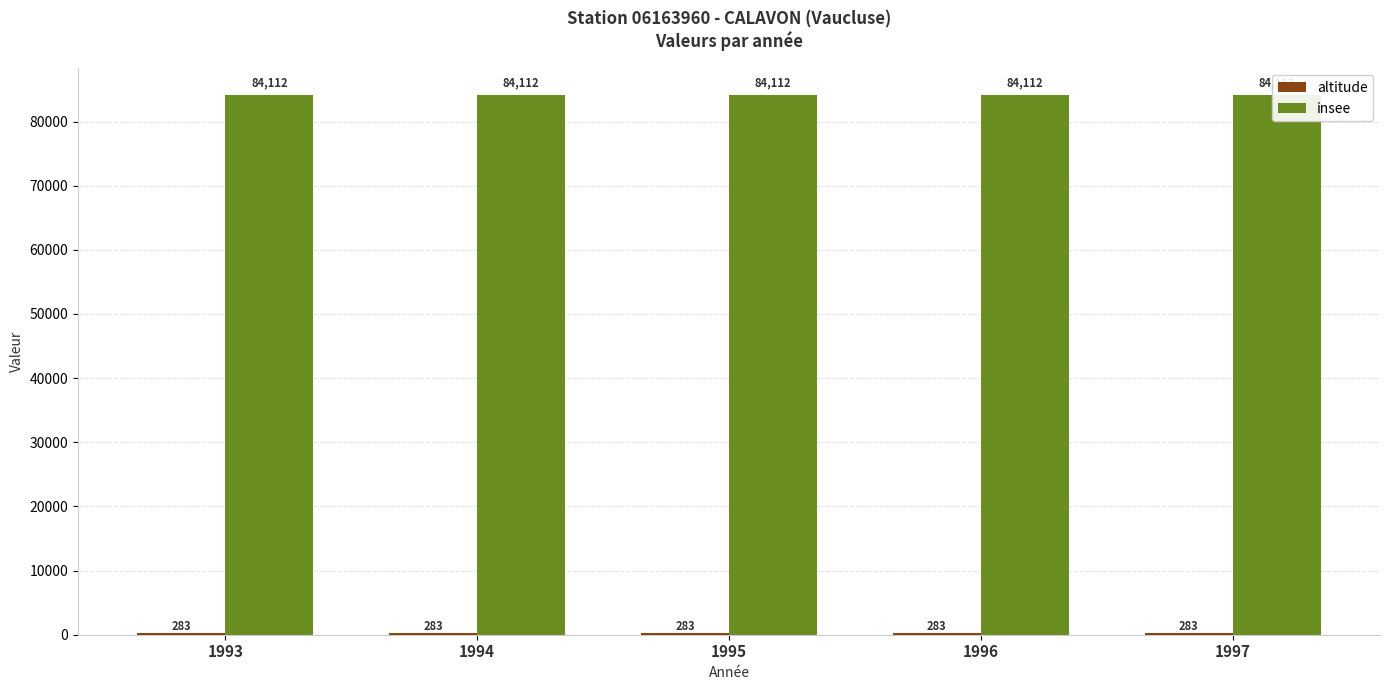

Which series has the widest spread of values?

altitude